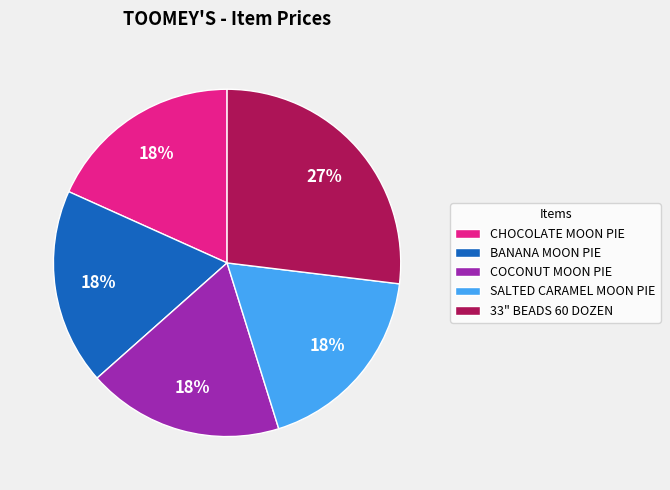

What percentage is the SALTED CARAMEL MOON PIE slice, to the nearest percent?

18%